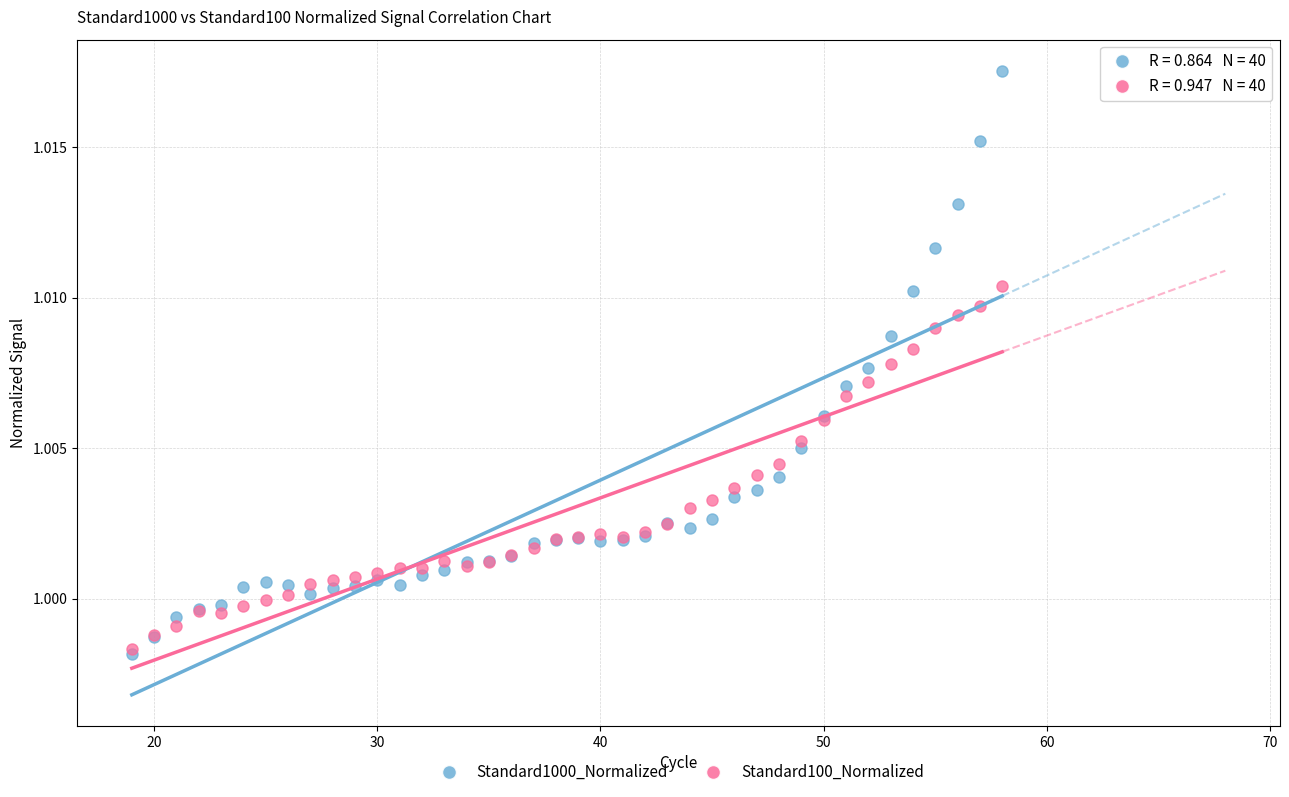

What are all the series names shown in the legend?

Standard1000_Normalized, Standard100_Normalized